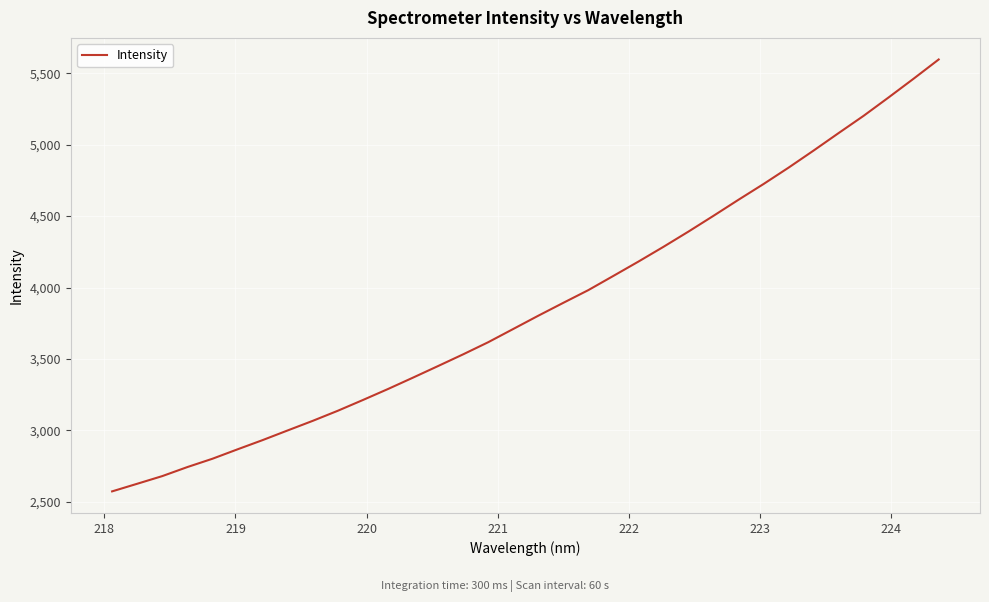

What is the difference between the maximum and minimum values?

3022.8